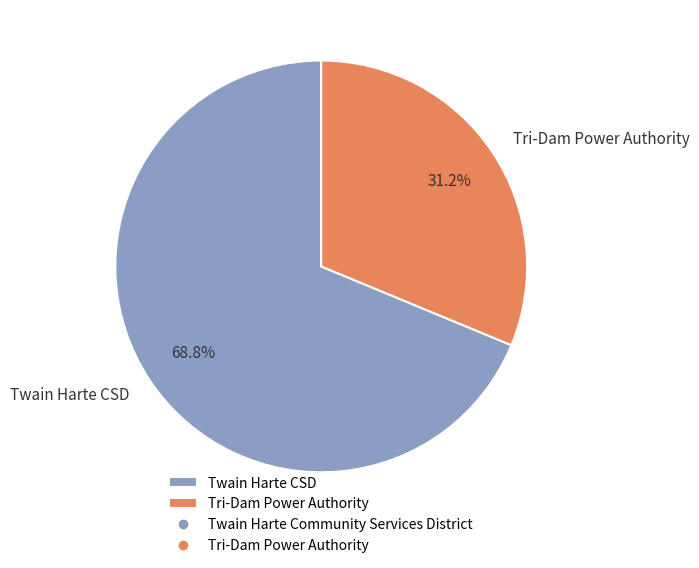

How many slices are in this pie chart?

2